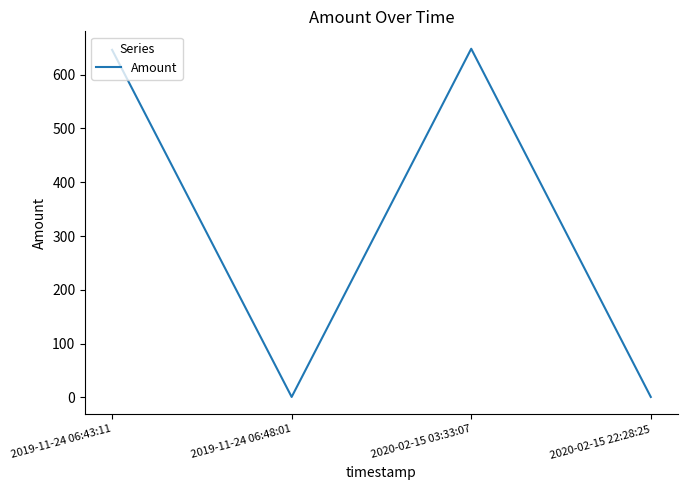

How many lines are shown in the chart?

1